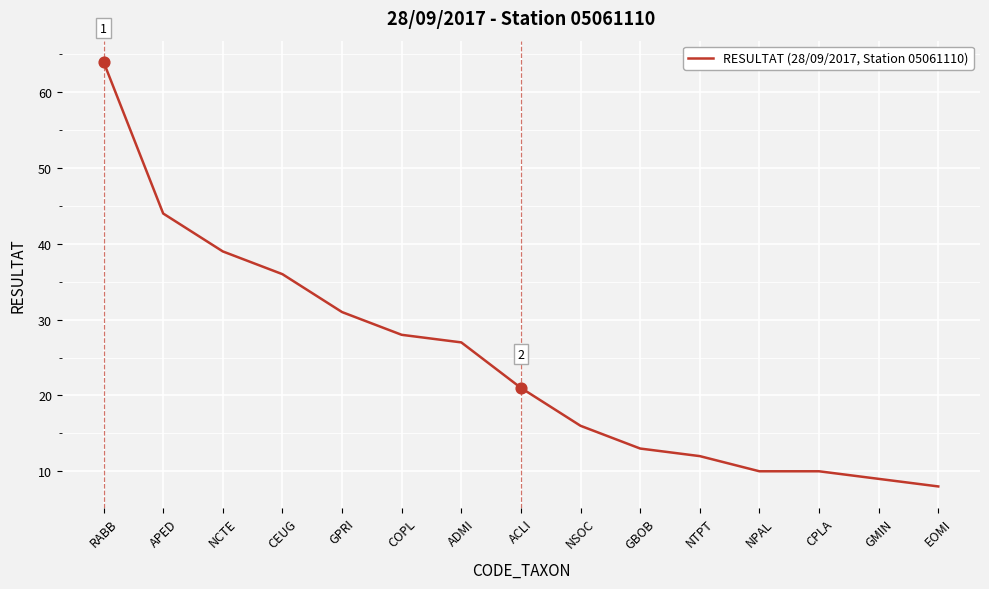

Which has a higher value, GBOB or RABB?

RABB